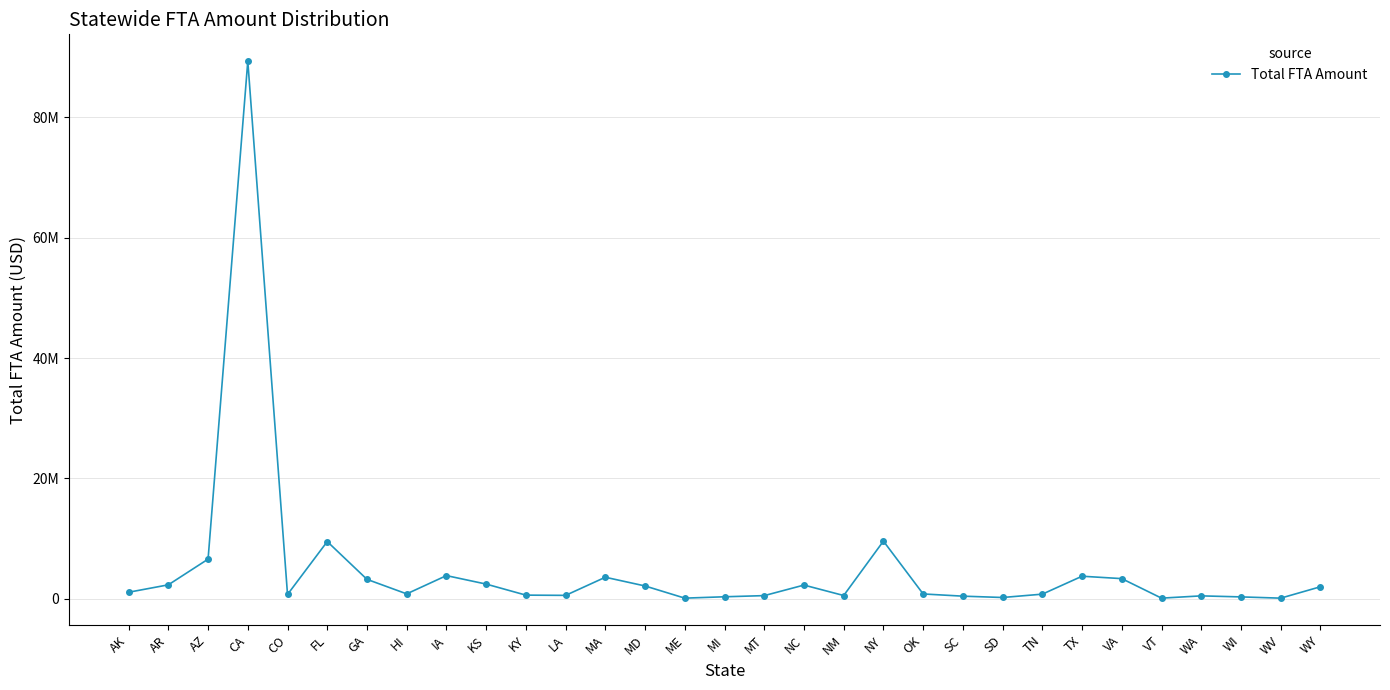

Where is the data nearest to the value 44732784?

NY